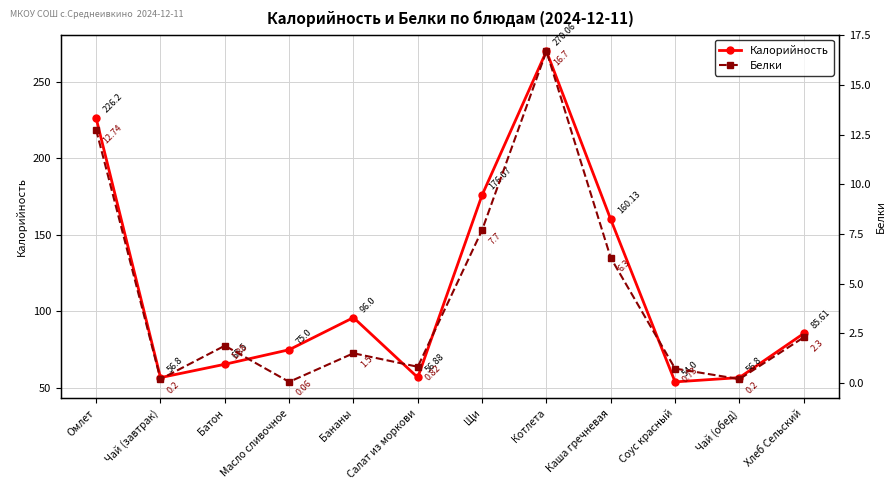

What is the label of the 2nd point from the right?

Чай (обед)